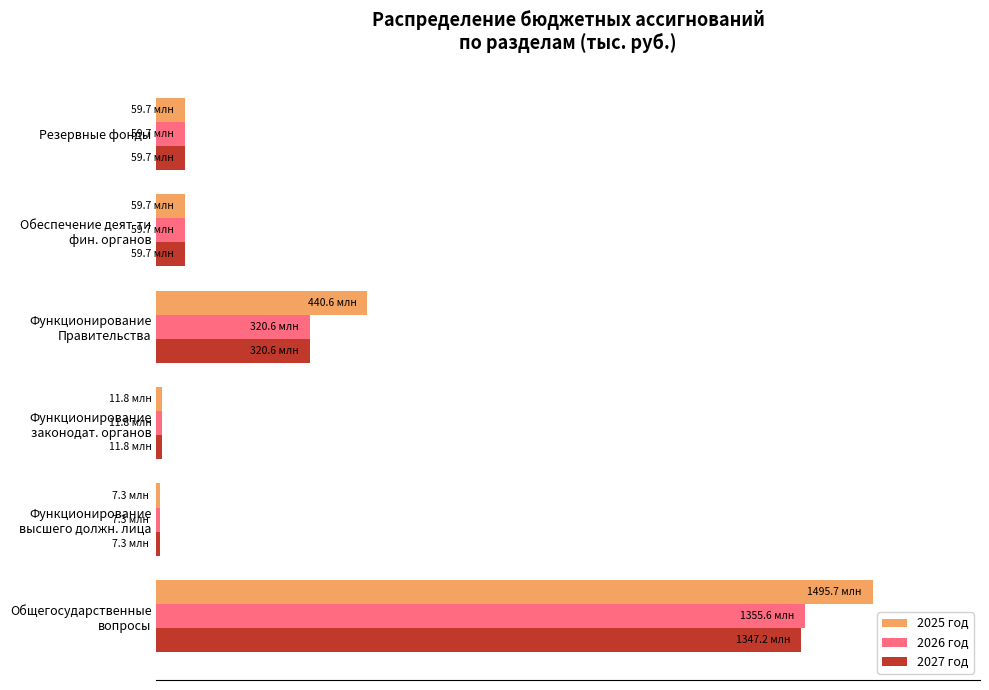

What are all the series names shown in the legend?

2025 год, 2026 год, 2027 год